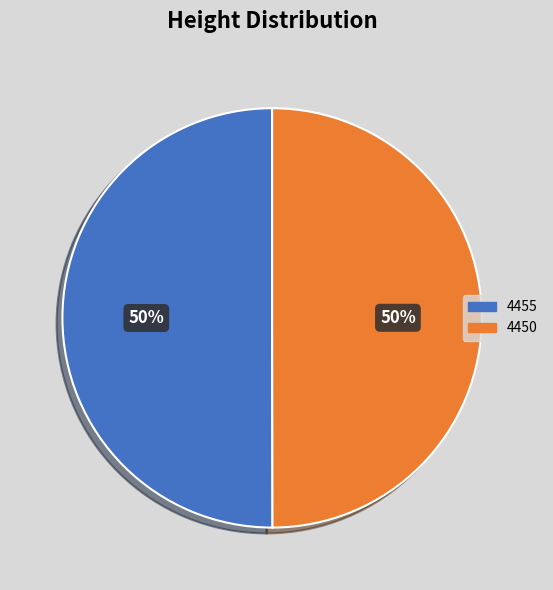

To the nearest percent, what percentage of the pie is 4455?

50%